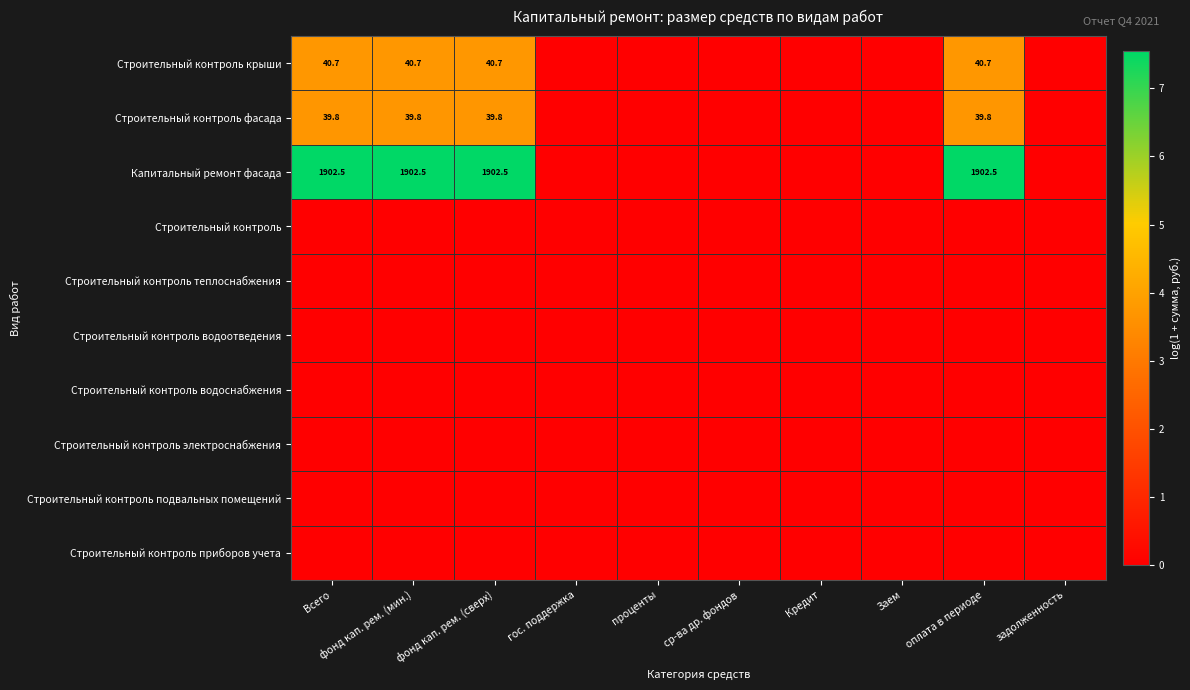

Between фонд кап. рем. (мин.) and задолженность, which series saw the biggest shift?

Капитальный ремонт фасада